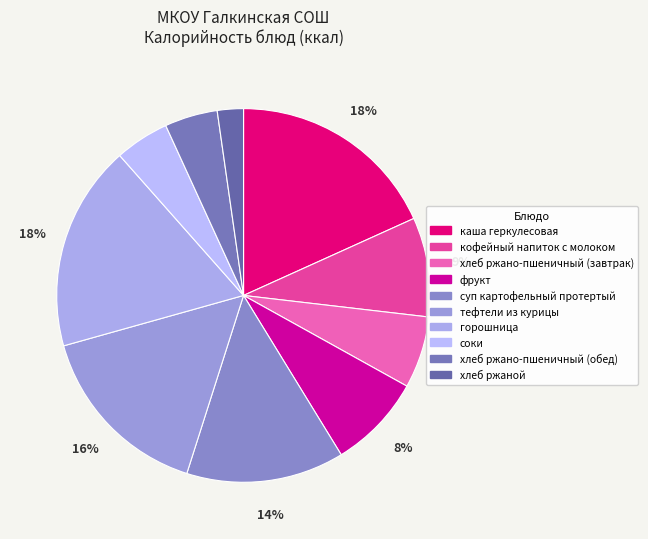

Is there a majority slice in this chart?

No